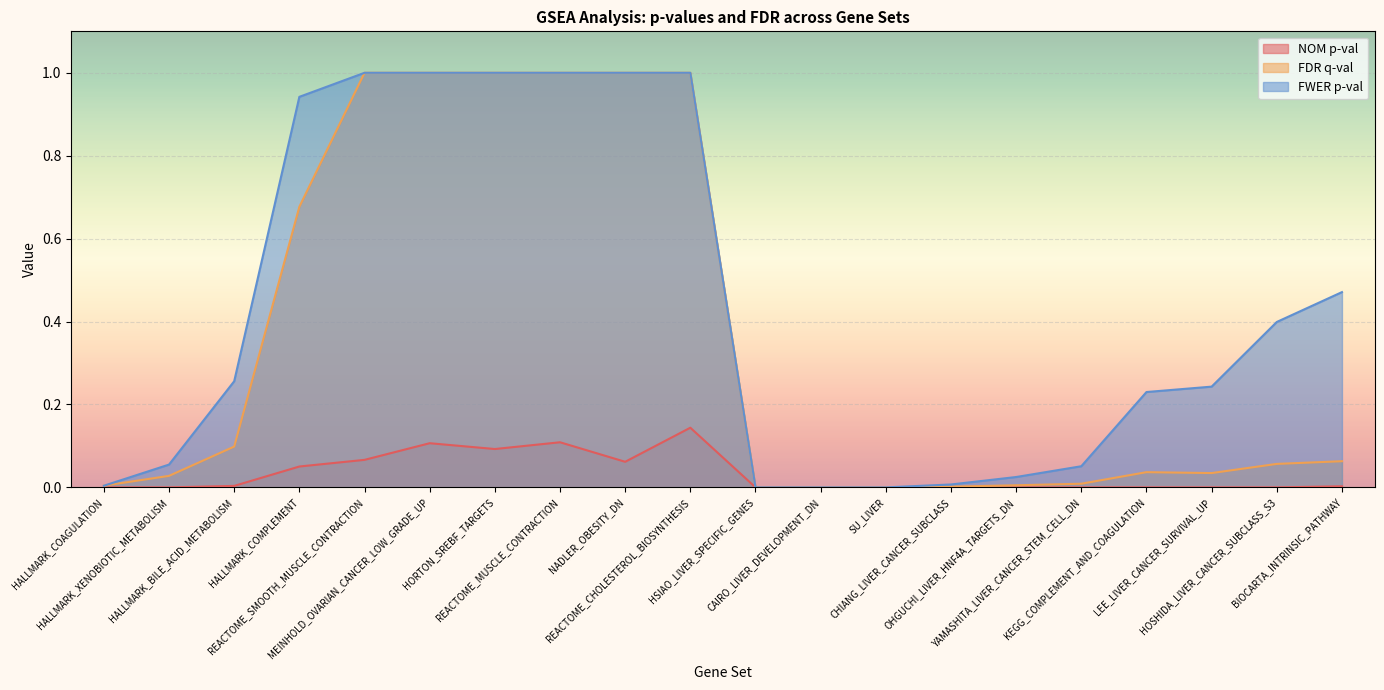

What is the label of the 11th point from the left?

HSIAO_LIVER_SPECIFIC_GENES